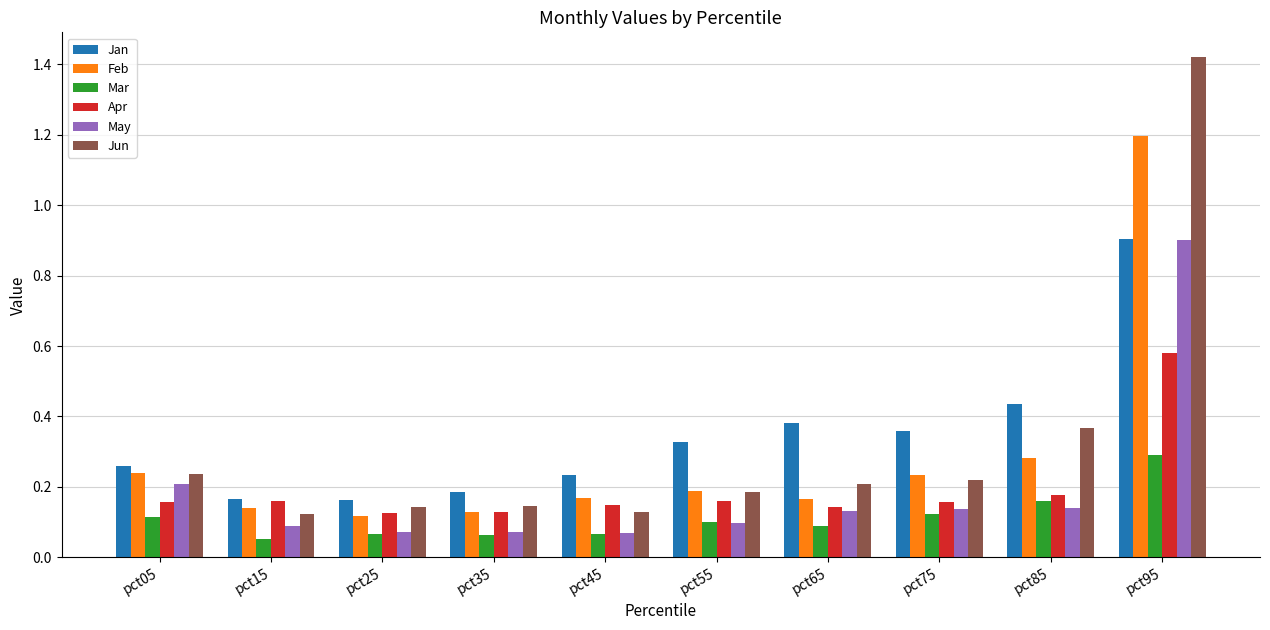

Which category has the highest value in the Mar series?

pct95